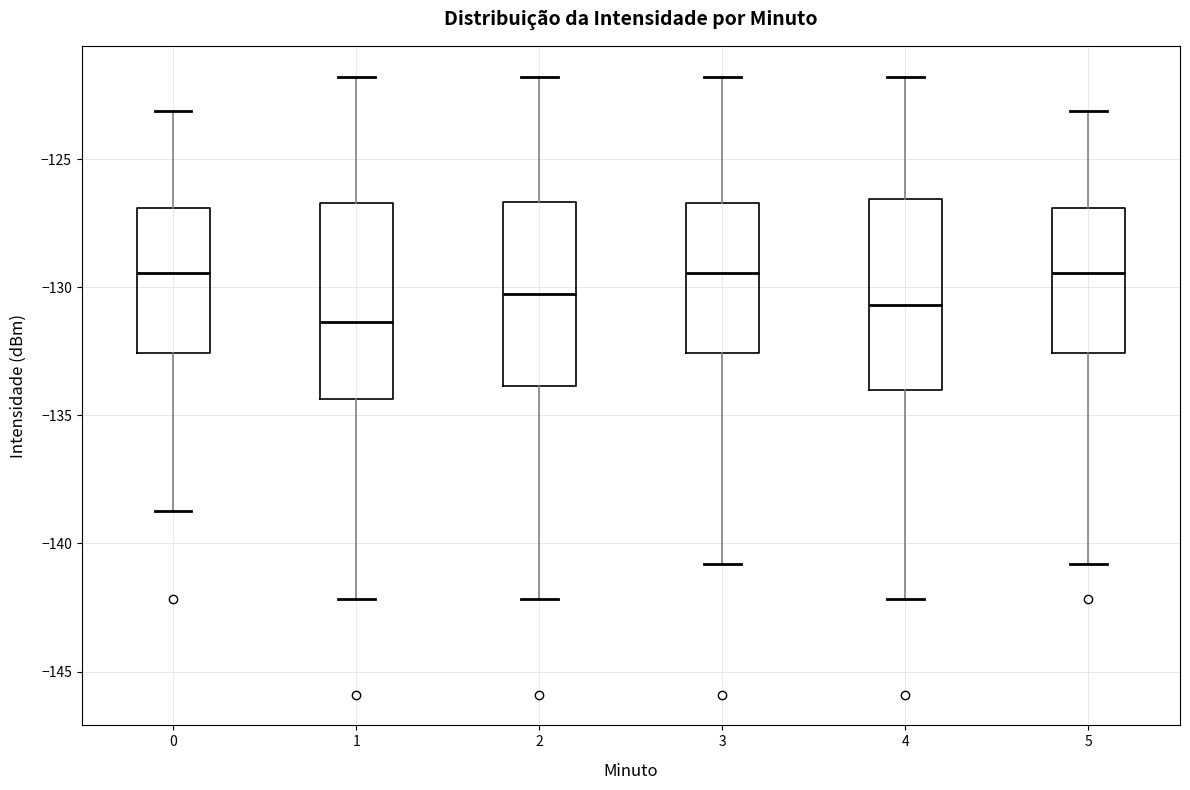

Where does the median line of the box at x = 2 sit on the y-axis? The values are not printed on the chart, so give them approximately, as read against the axis.

-130.5